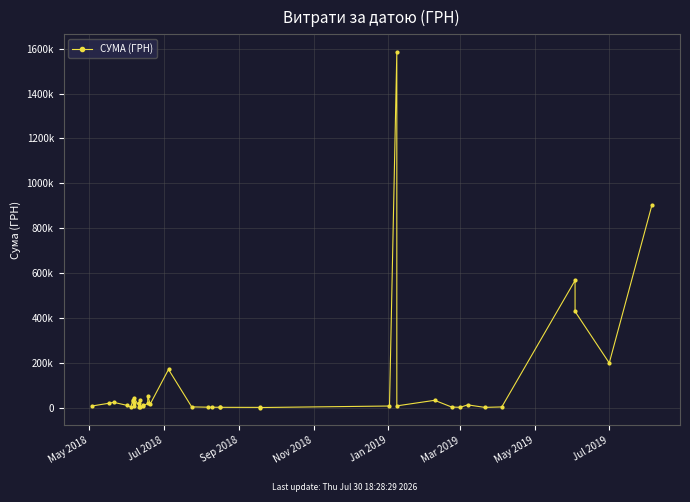

What is the minimum value shown in the chart?

124.8